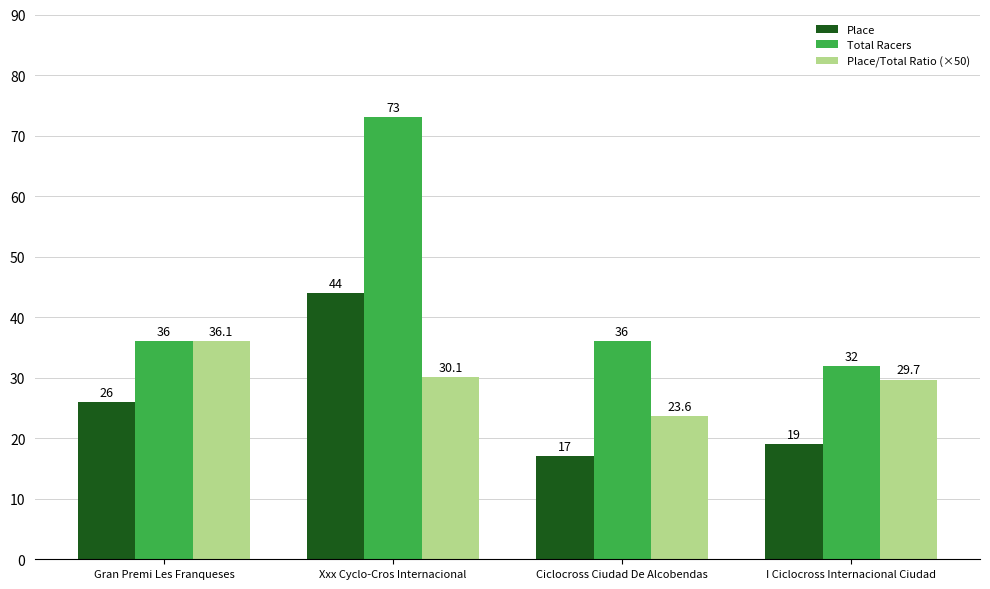

How many bars are there in each group?

3